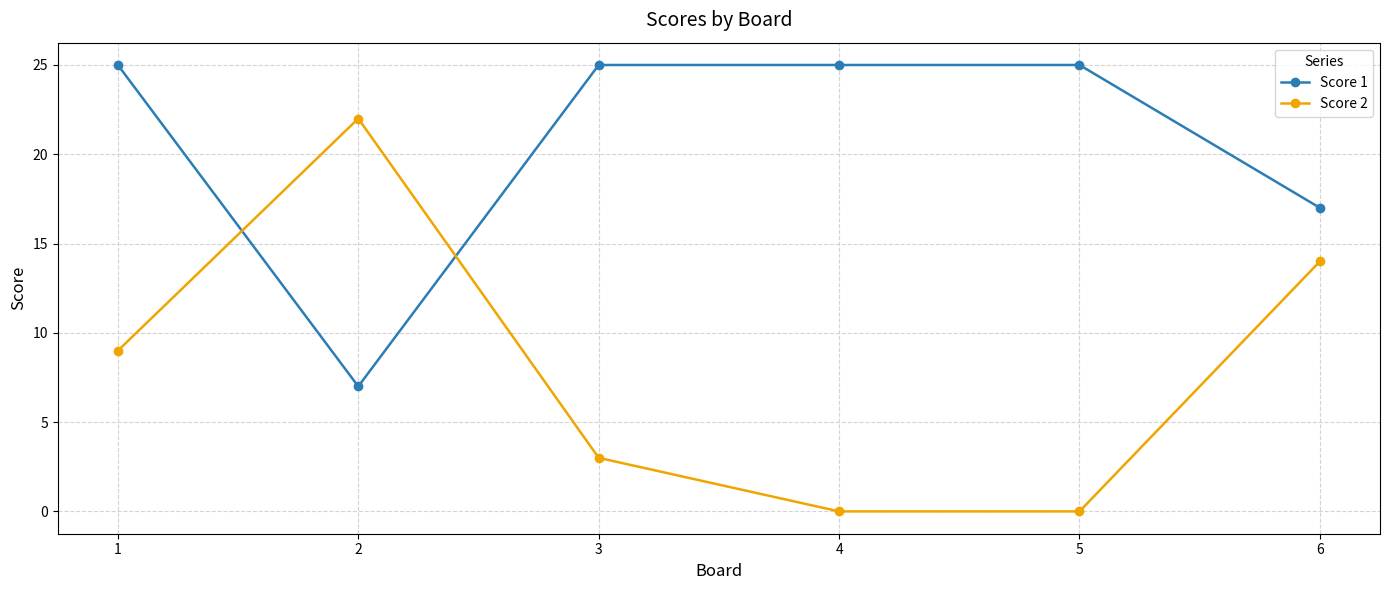

True or false: Score 2 has more than 1 interior local peaks.

False